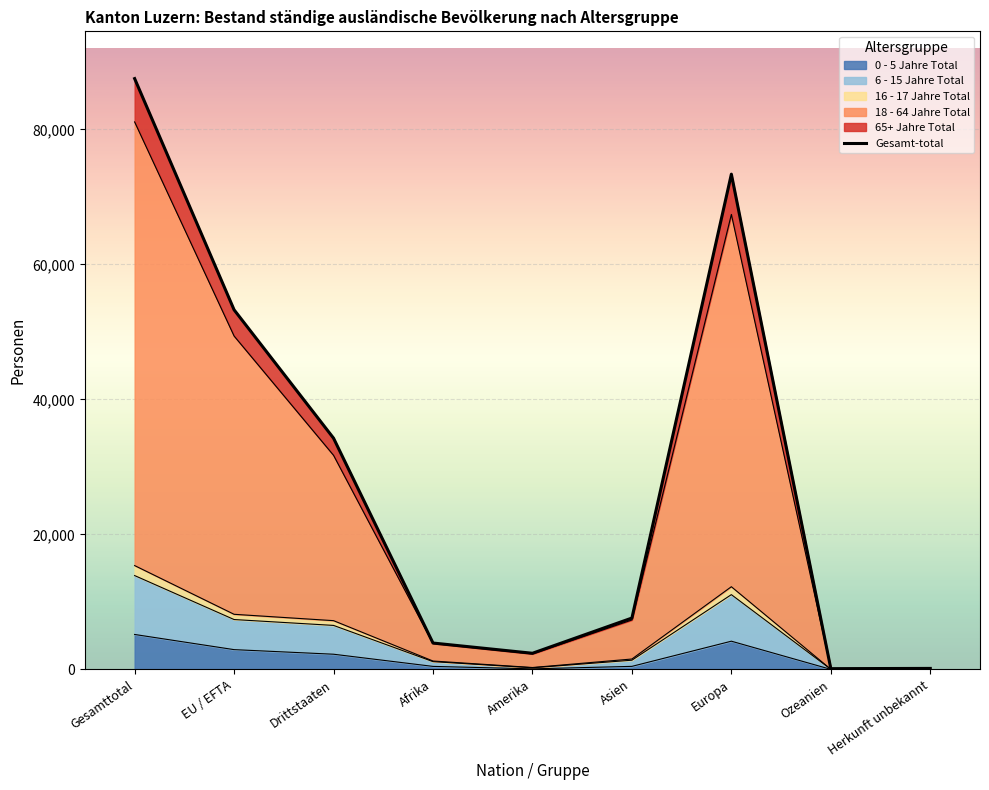

What is the change in value from Europa to Ozeanien?

-73256